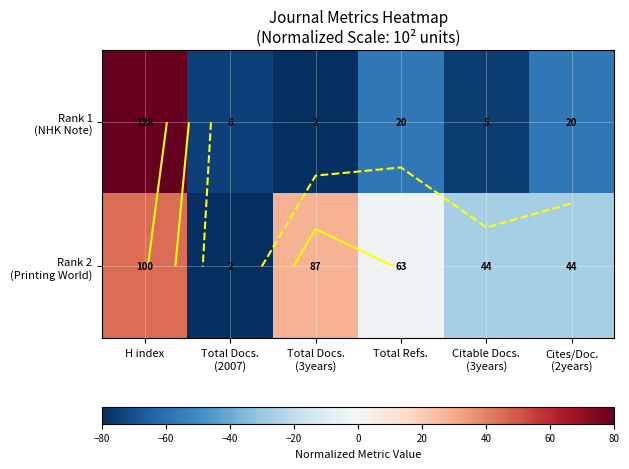

At which category is the sum across all series the highest?

H index